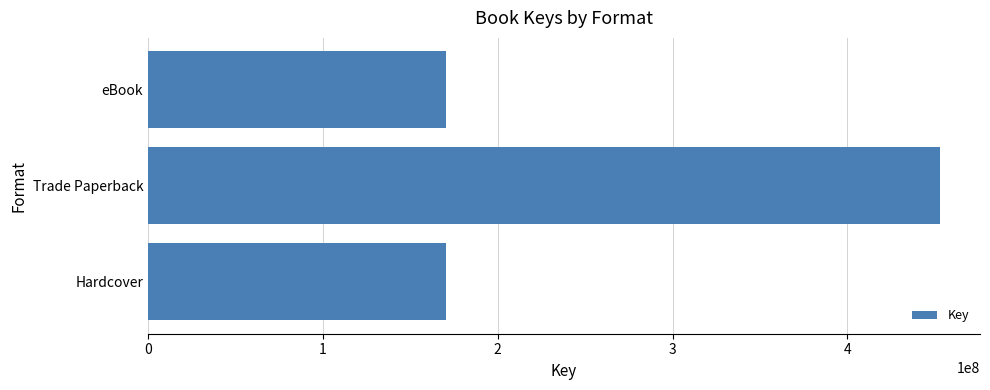

What is the sum of all values?

794535535